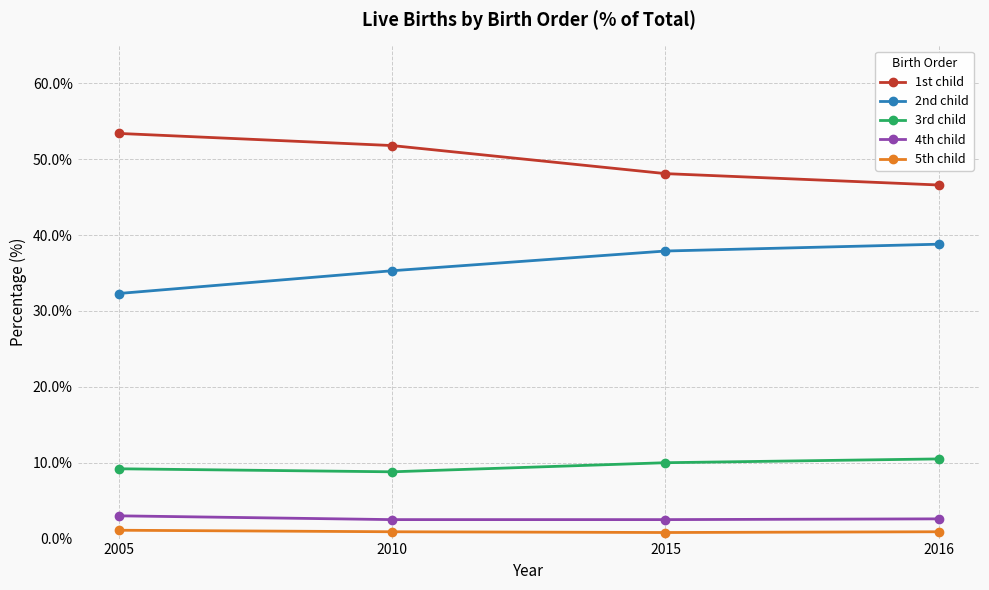

What is the value of the 5th child point at the 3rd from the left?

0.8